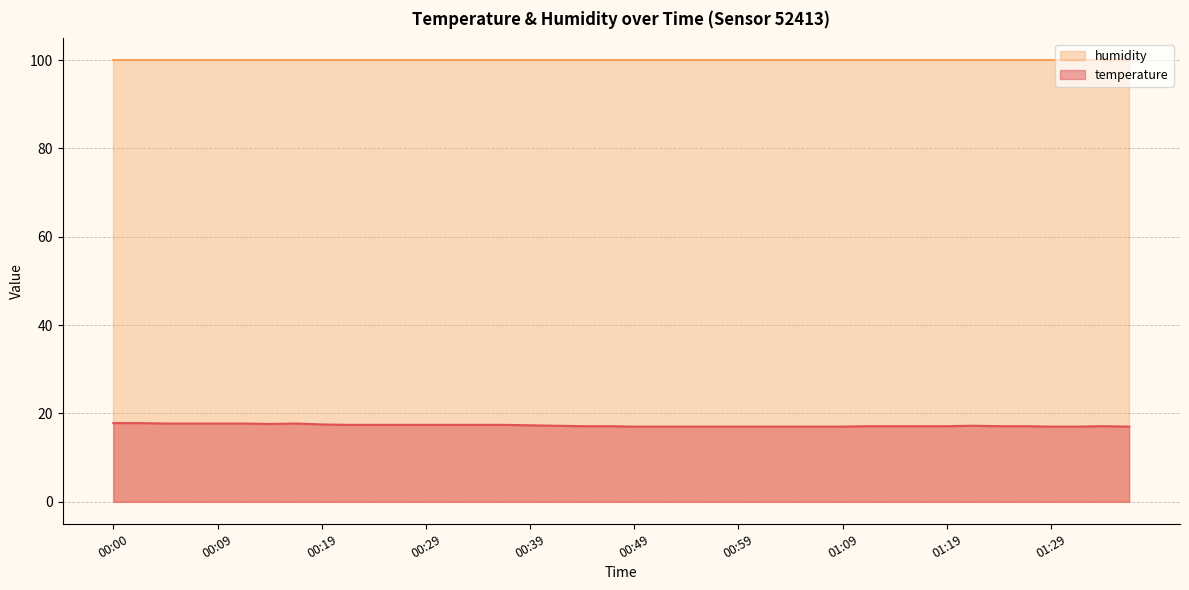

Where is the first local maximum?

00:17